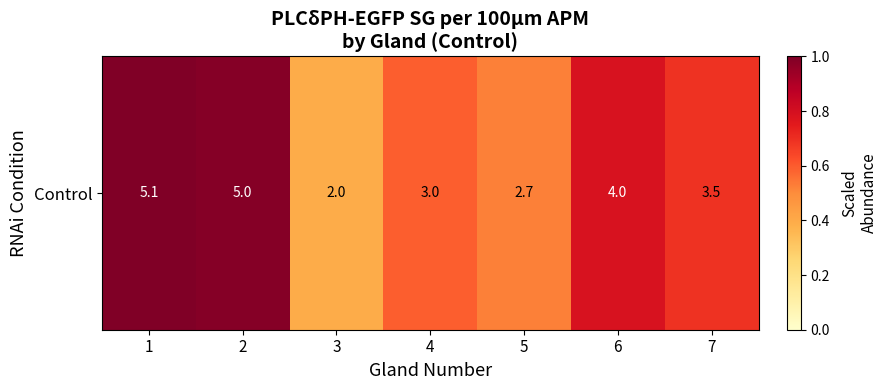

What is the change in value from 6 to 7?

-0.1